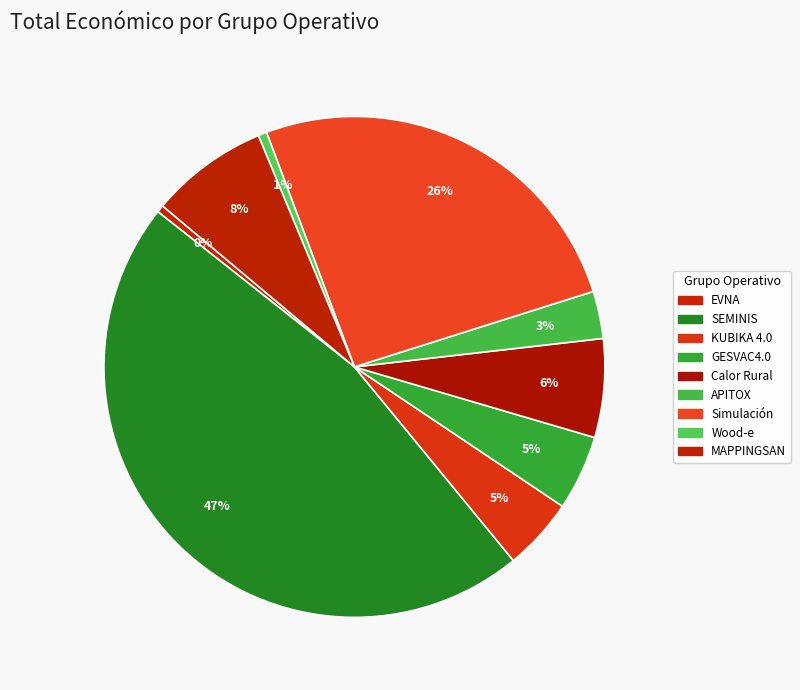

To the nearest percent, what is the average slice percentage?

11%